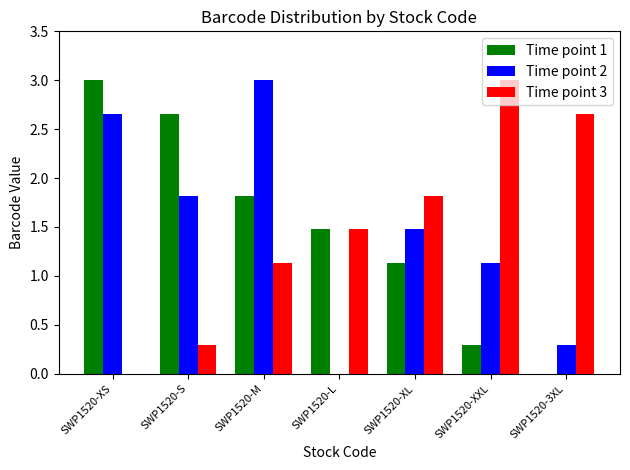

Is the value of Time point 2 at SWP1520-S greater than the value of Time point 1 at SWP1520-S?

No